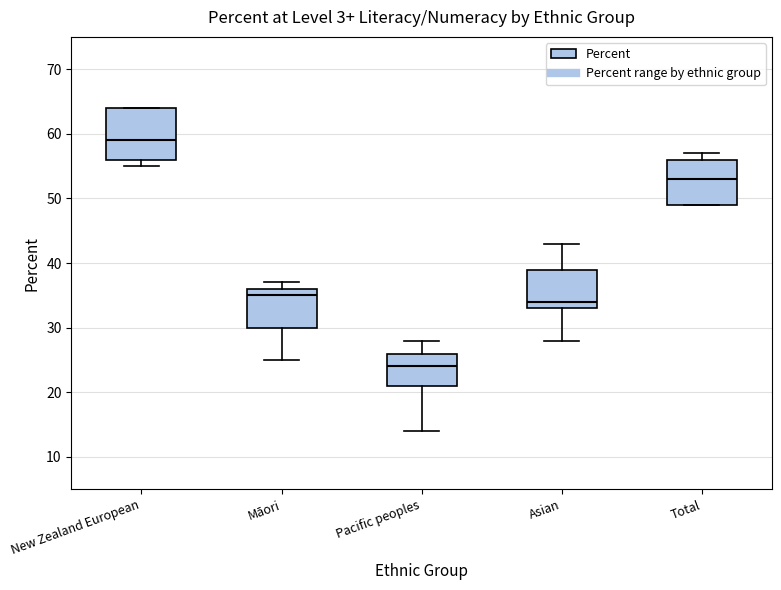

Where does the median line of the box for New Zealand European sit on the y-axis? The values are not printed on the chart, so give them approximately, as read against the axis.

59